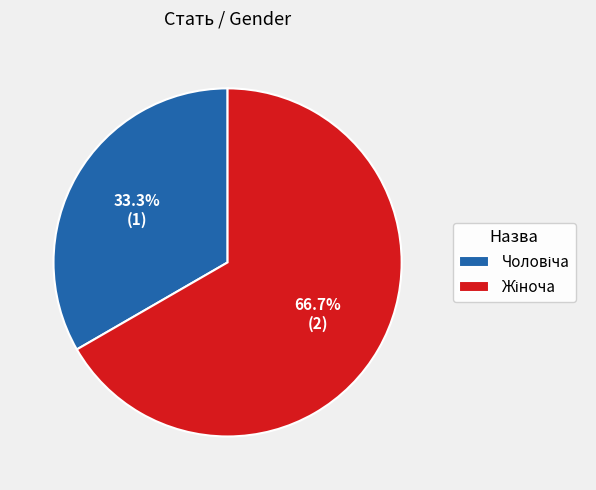

Is there a majority slice in this chart?

Yes